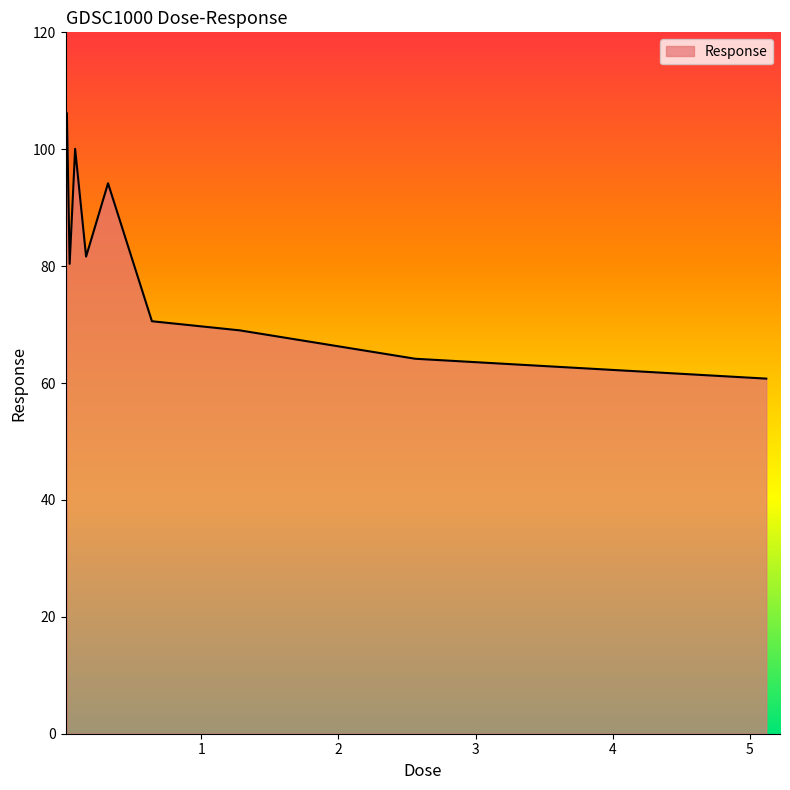

What is the minimum value shown in the chart?

60.8